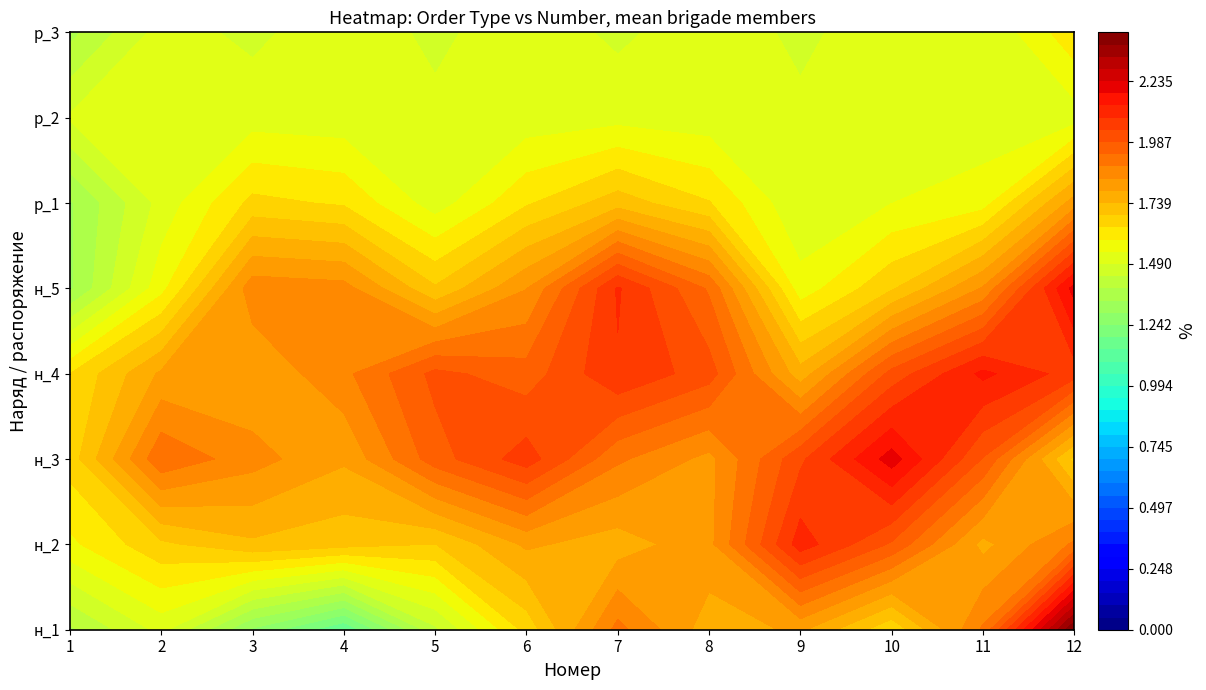

Which series changed the most between 0 and 8?

н_1